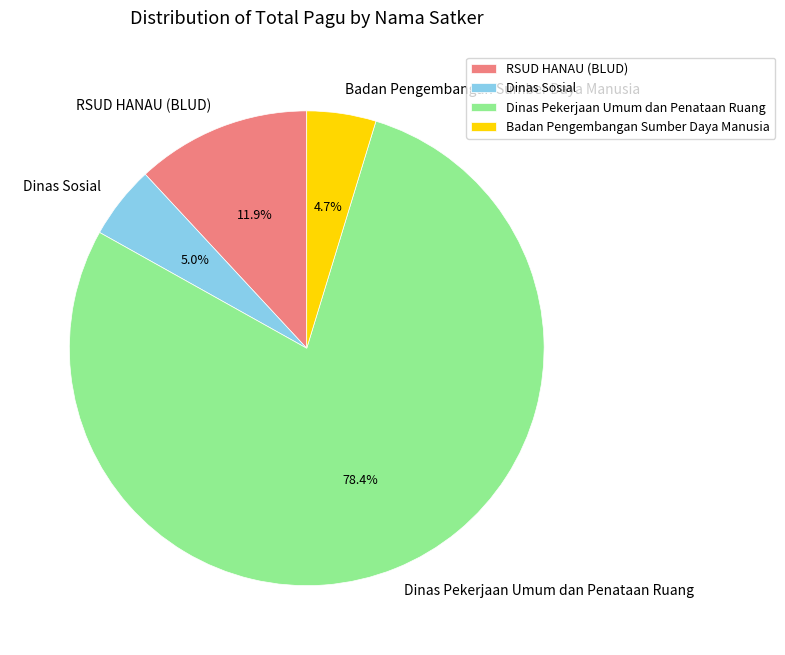

Which has a higher value, Dinas Sosial or Dinas Pekerjaan Umum dan Penataan Ruang?

Dinas Pekerjaan Umum dan Penataan Ruang